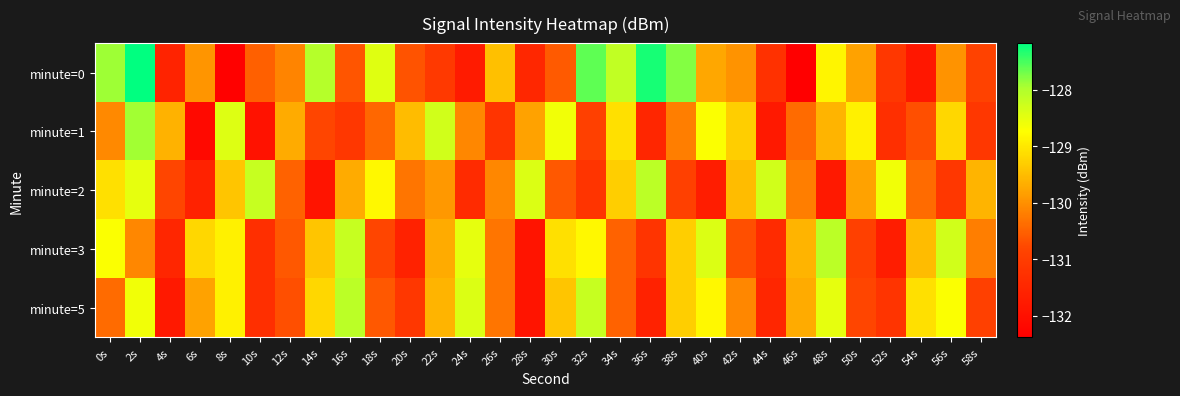

Reading right to left, what are all the values shown in this chart?

minute=0: 58s=-130.9	56s=-130.0	54s=-131.8	52s=-131.1	50s=-129.8	48s=-128.9	46s=-132.4	44s=-131.2	42s=-130.0	40s=-129.7	38s=-127.8	36s=-127.3	34s=-128.2	32s=-127.6	30s=-130.6	28s=-131.5	26s=-129.5	24s=-131.7	22s=-131.1	20s=-130.7	18s=-128.4	16s=-130.6	14s=-128.0	12s=-130.1	10s=-130.5	8s=-132.3	6s=-129.9	4s=-131.6	2s=-127.2	0s=-127.9
minute=1: 58s=-131.1	56s=-129.2	54s=-130.7	52s=-131.3	50s=-128.9	48s=-129.6	46s=-130.4	44s=-131.8	42s=-129.3	40s=-128.7	38s=-130.2	36s=-131.5	34s=-129.1	32s=-130.9	30s=-128.6	28s=-129.8	26s=-131.2	24s=-130.1	22s=-128.3	20s=-129.5	18s=-130.4	16s=-131.1	14s=-130.8	12s=-129.7	10s=-132.0	8s=-128.4	6s=-132.2	4s=-129.6	2s=-127.9	0s=-130.1
minute=2: 58s=-129.6	56s=-131.1	54s=-130.4	52s=-128.6	50s=-129.8	48s=-131.8	46s=-130.2	44s=-128.3	42s=-129.5	40s=-131.7	38s=-130.9	36s=-128.1	34s=-129.3	32s=-131.2	30s=-130.6	28s=-128.4	26s=-130.1	24s=-131.4	22s=-129.9	20s=-130.3	18s=-128.8	16s=-129.7	14s=-131.9	12s=-130.5	10s=-128.2	8s=-129.4	6s=-131.6	4s=-130.8	2s=-128.5	0s=-129.1
minute=3: 58s=-130.2	56s=-128.3	54s=-129.5	52s=-131.7	50s=-130.9	48s=-128.1	46s=-129.6	44s=-131.4	42s=-130.7	40s=-128.4	38s=-129.3	36s=-131.2	34s=-130.5	32s=-128.8	30s=-129.1	28s=-131.9	26s=-130.3	24s=-128.5	22s=-129.7	20s=-131.6	18s=-130.8	16s=-128.2	14s=-129.4	12s=-130.6	10s=-131.3	8s=-128.9	6s=-129.2	4s=-131.5	2s=-130.1	0s=-128.7
minute=5: 58s=-130.9	56s=-128.7	54s=-129.1	52s=-131.2	50s=-130.8	48s=-128.5	46s=-129.7	44s=-131.5	42s=-130.1	40s=-128.8	38s=-129.3	36s=-131.6	34s=-130.5	32s=-128.2	30s=-129.4	28s=-131.9	26s=-130.3	24s=-128.4	22s=-129.6	20s=-131.1	18s=-130.6	16s=-128.1	14s=-129.2	12s=-130.7	10s=-131.3	8s=-128.9	6s=-129.8	4s=-131.8	2s=-128.6	0s=-130.4